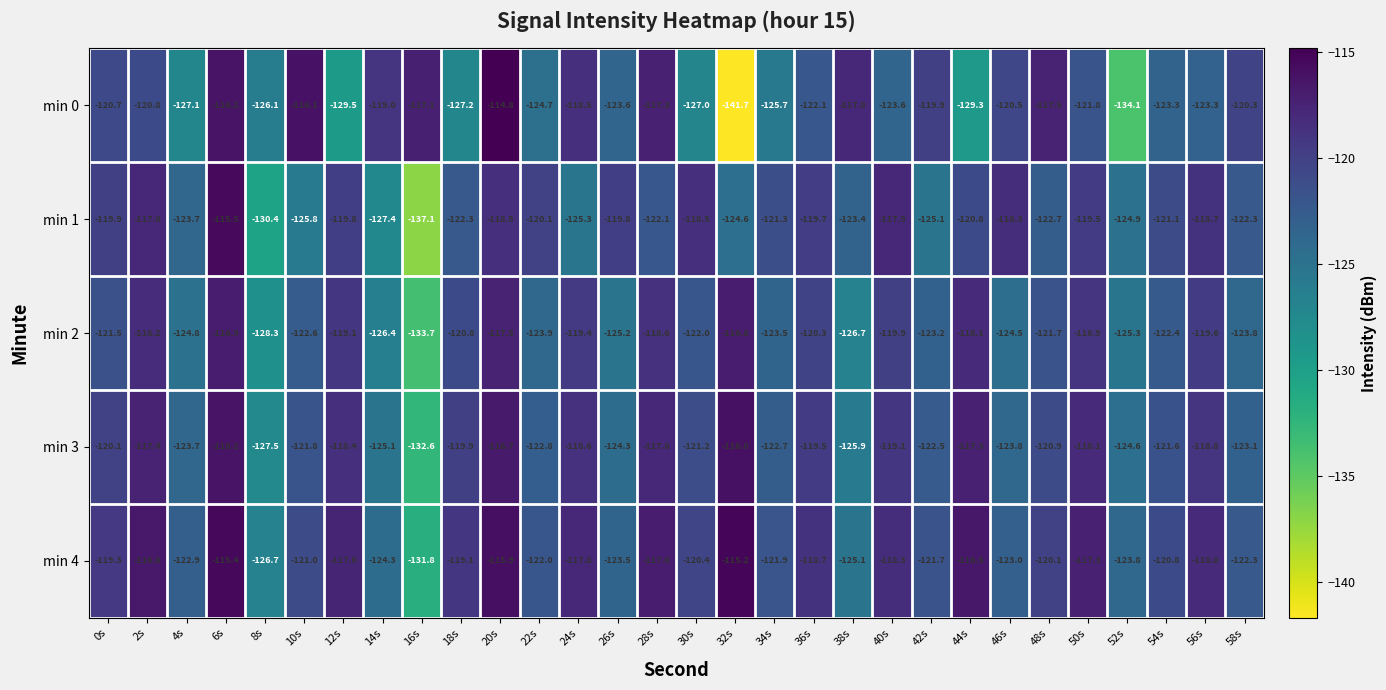

Is the value of min 3 at 28s greater than the value of min 2 at 16s?

Yes